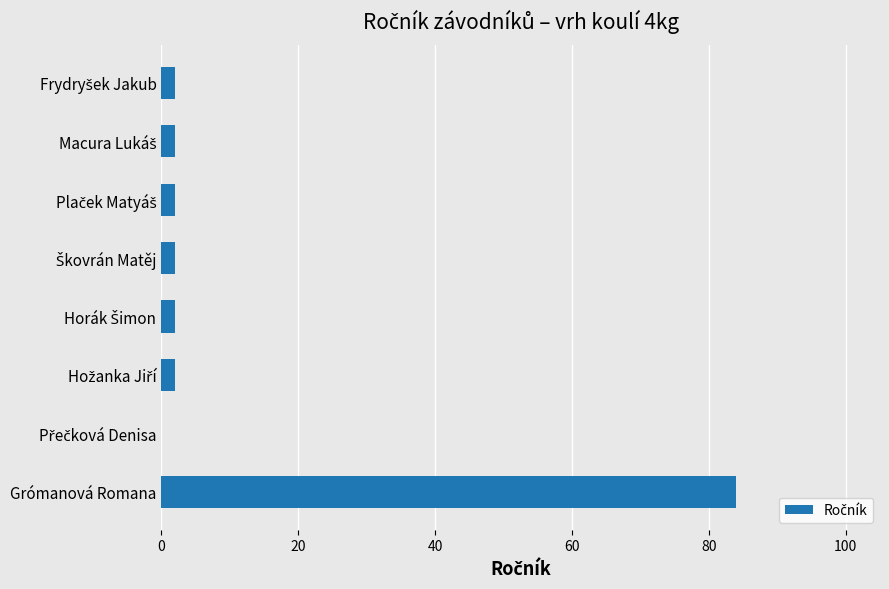

What is the maximum value shown in the chart?

84